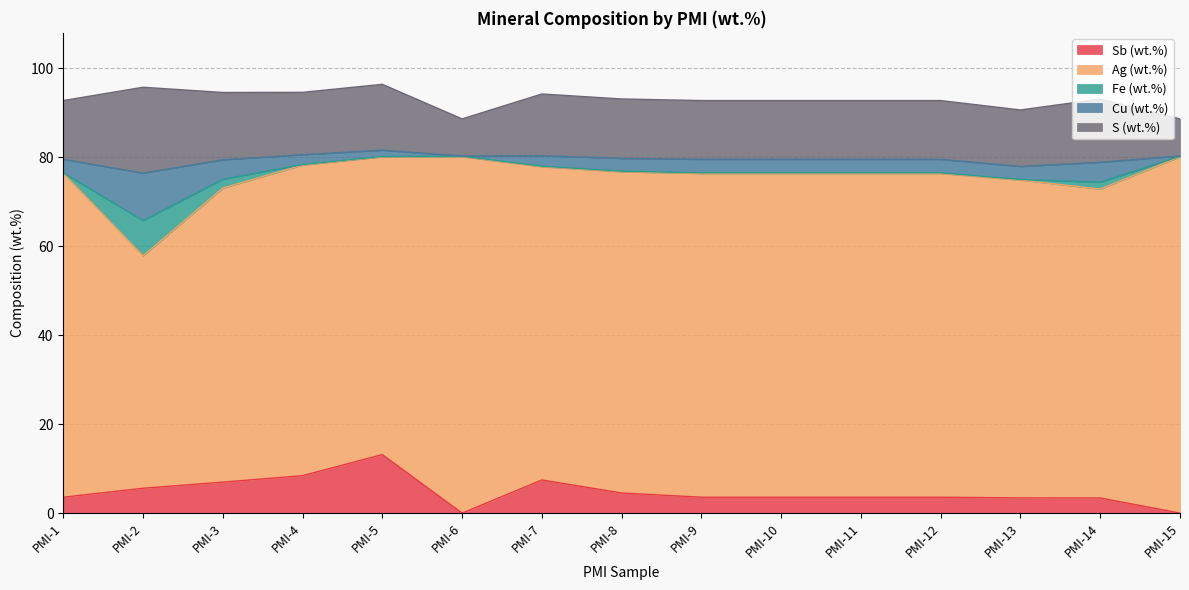

What is the sum of all Fe (wt.%) values?

13.1